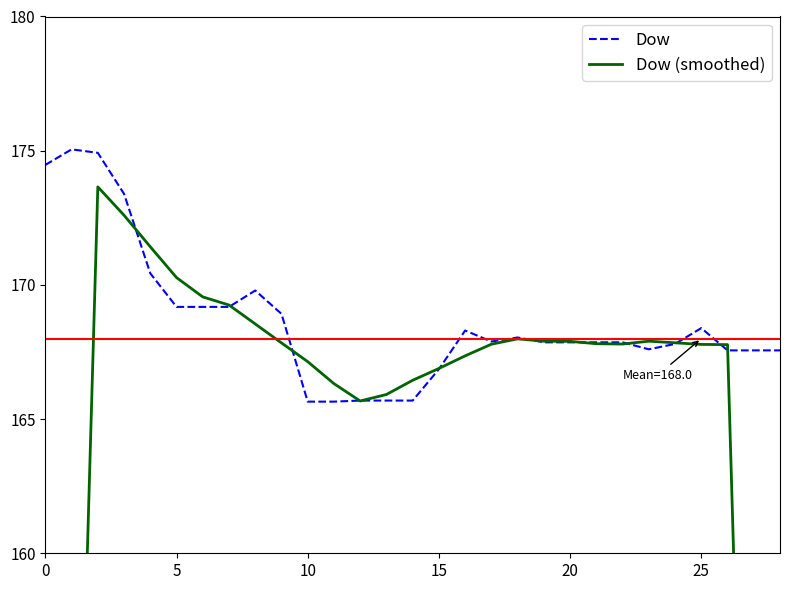

How many values in the Dow series exceed 167?

23